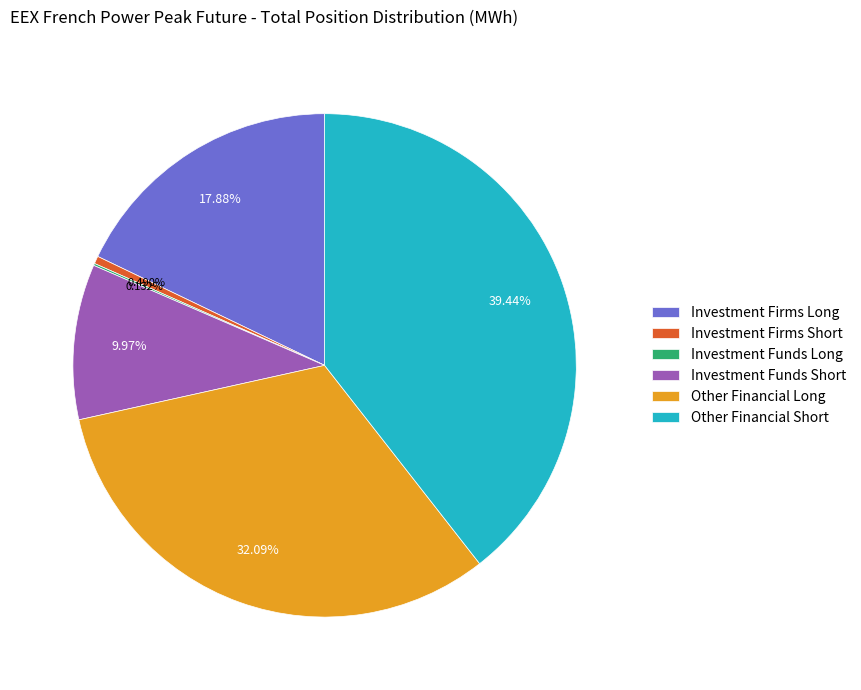

Which has a higher value, Other Financial Long or Other Financial Short?

Other Financial Short